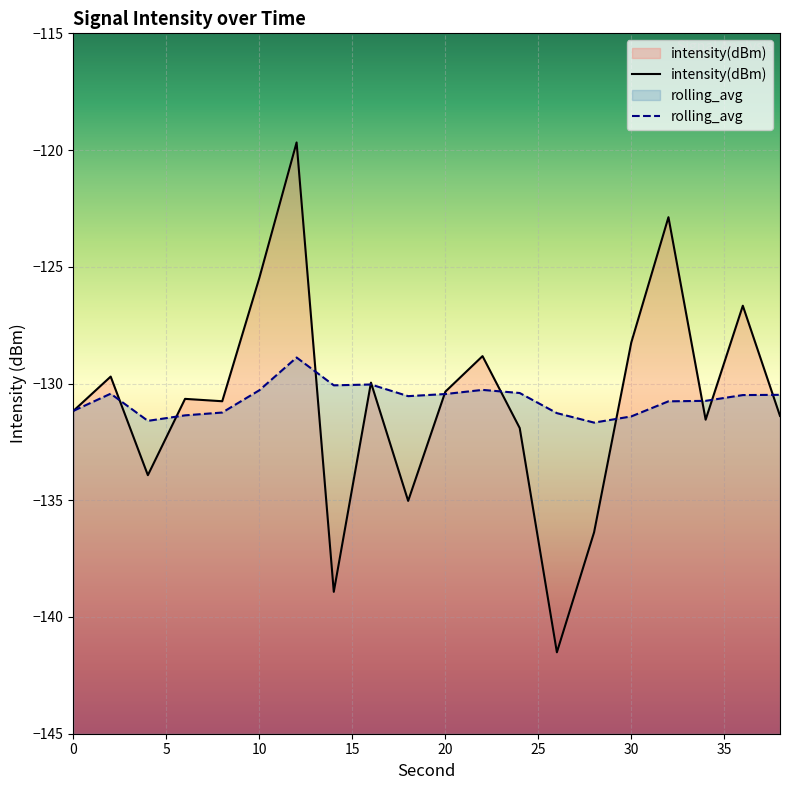

Is the value of intensity(dBm) at 0 greater than the value of rolling_avg at 12?

No